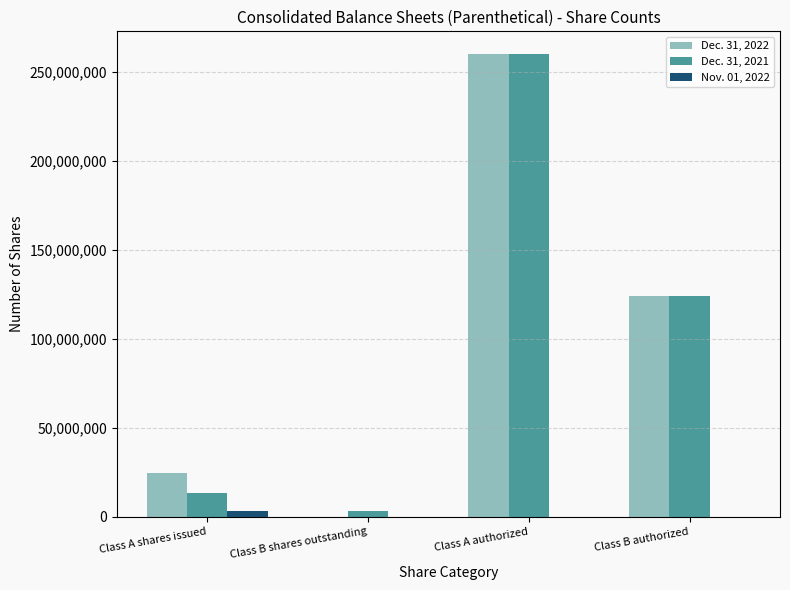

At which category is the sum across all series the highest?

Class A authorized